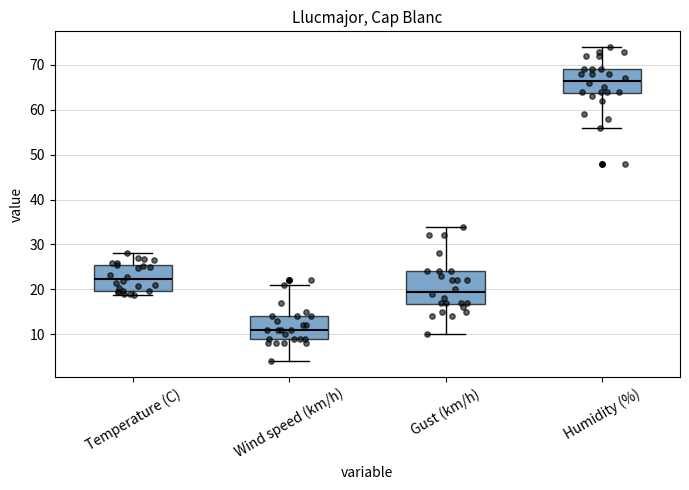

Where is the upper edge of the box for Temperature (C) on the y-axis? The values are not printed on the chart, so give them approximately, as read against the axis.

26